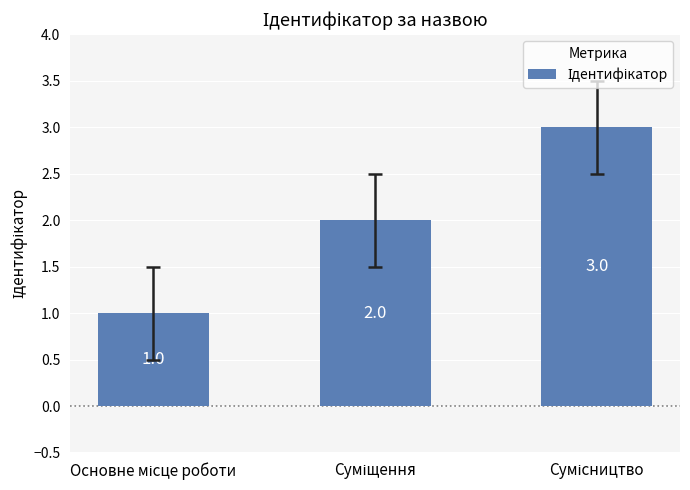

What is the greatest value displayed?

3